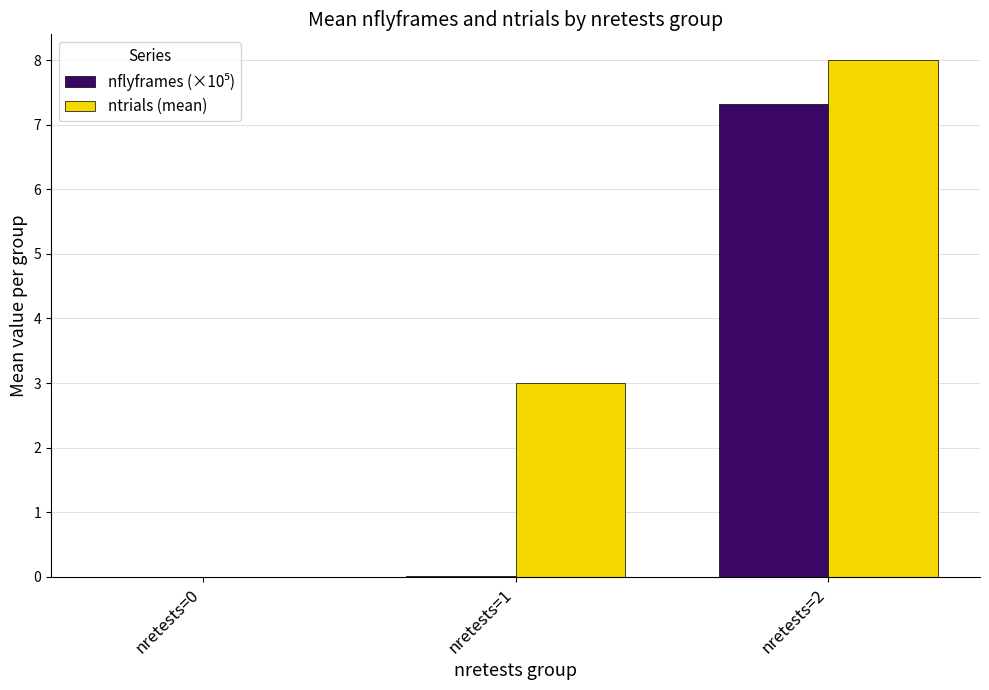

How many series are shown in this chart?

2